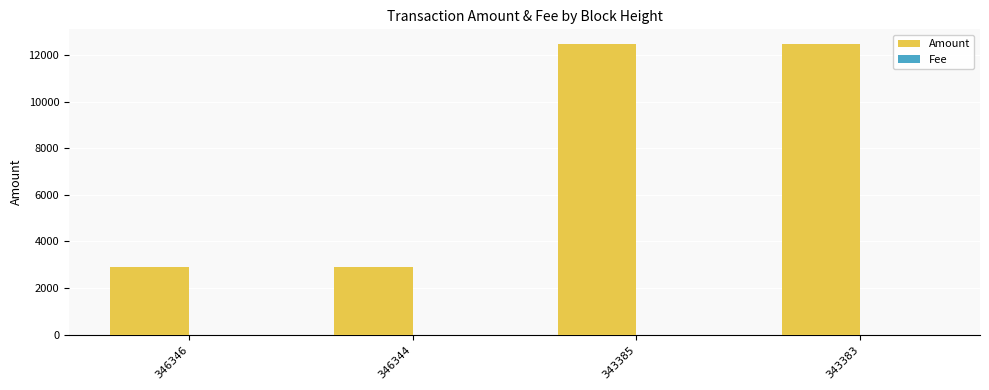

What is the sum of all Amount values?

30777.1